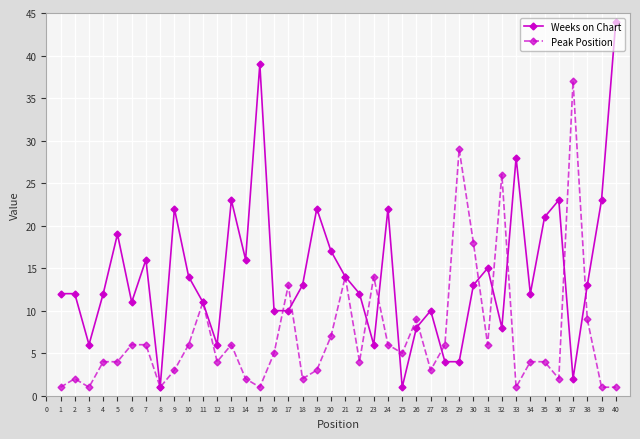

What is the smallest value displayed?

1